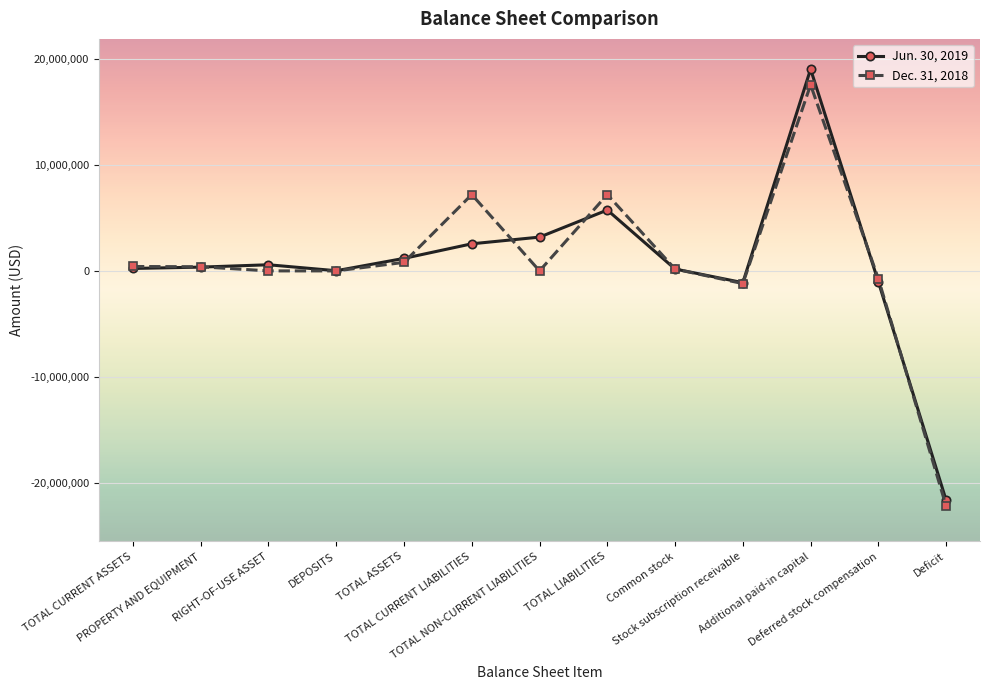

Does the chart display data point markers on the line(s)?

Yes